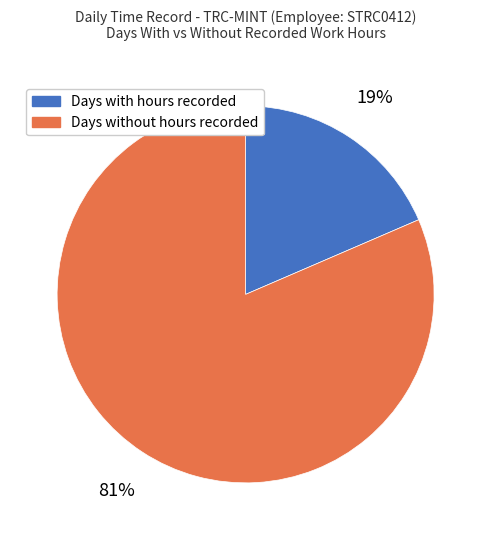

Combined, do Days without hours recorded and Days with hours recorded account for over 50%?

Yes